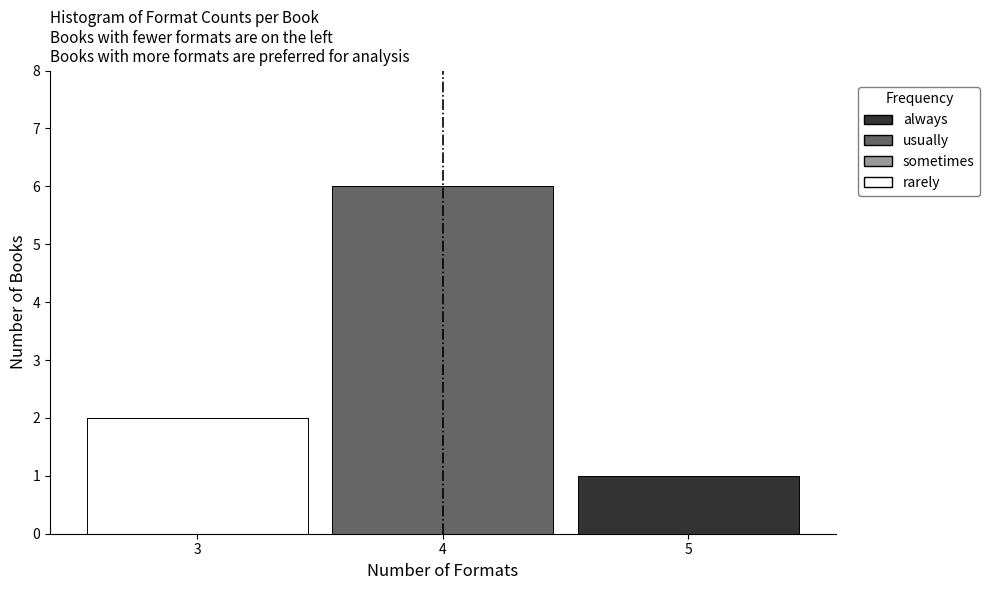

Reading left to right, list the values for the rarely series.

3=2	4=0	5=0